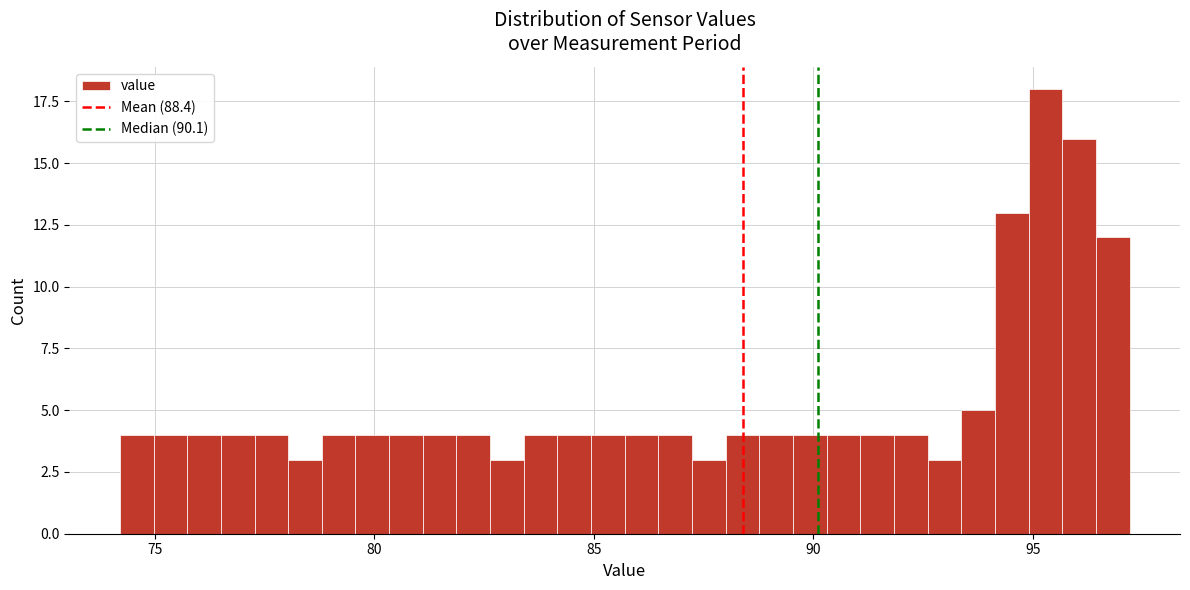

Read against the x-axis, roughly where is the centre of the tallest bar?

95.5